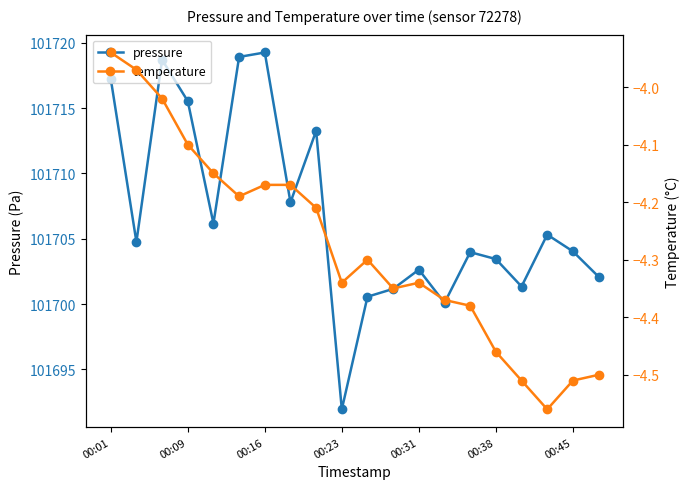

Is it true that pressure equals 101719.2 at 00:16?

True